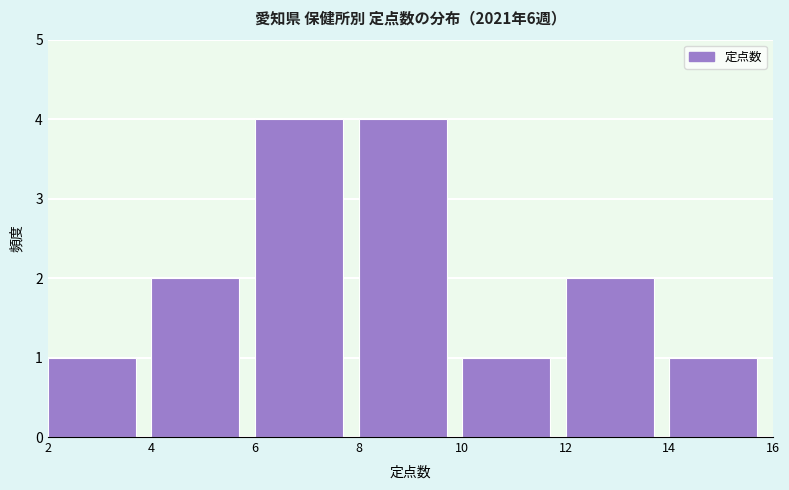

Reading left to right, transcribe this chart: for each bar, give the range it covers on the x-axis and its height. The values are not printed on the chart, so give them approximately, as read against the axis.

2 to 4: 1
4 to 6: 2
6 to 8: 4
8 to 10: 4
10 to 12: 1
12 to 14: 2
14 to 16: 1